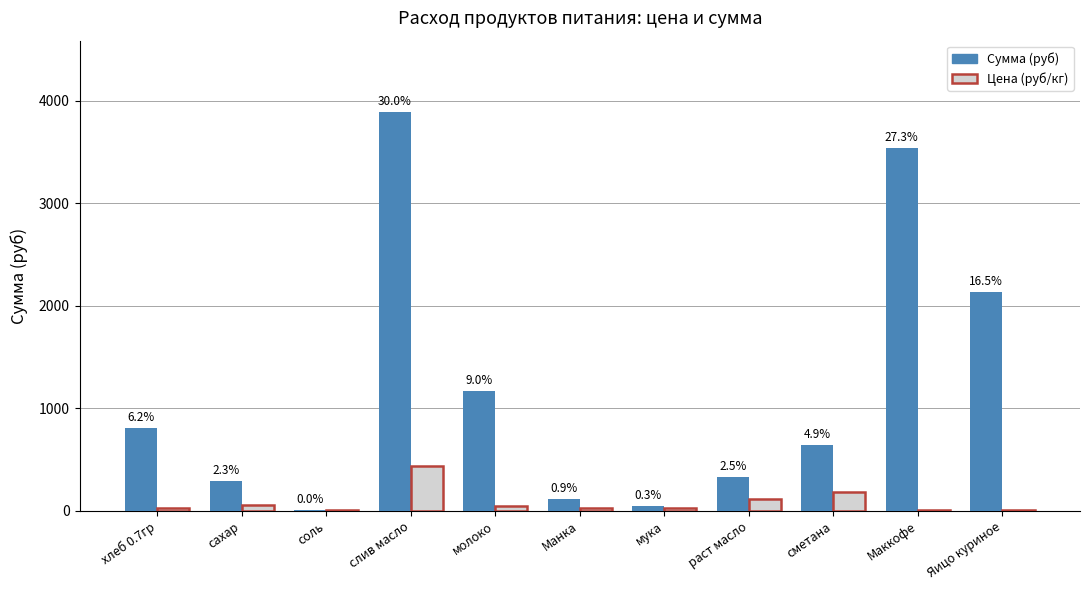

Does the chart contain stacked bars?

No